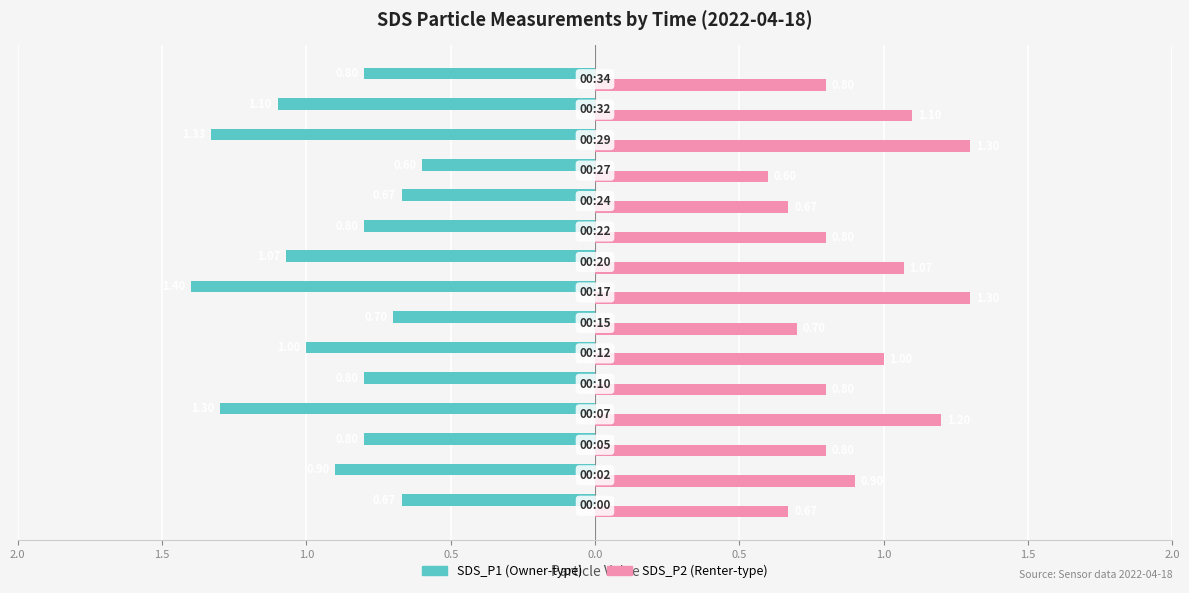

Is it true that SDS_P1 equals -0.9 at 1.5?

True